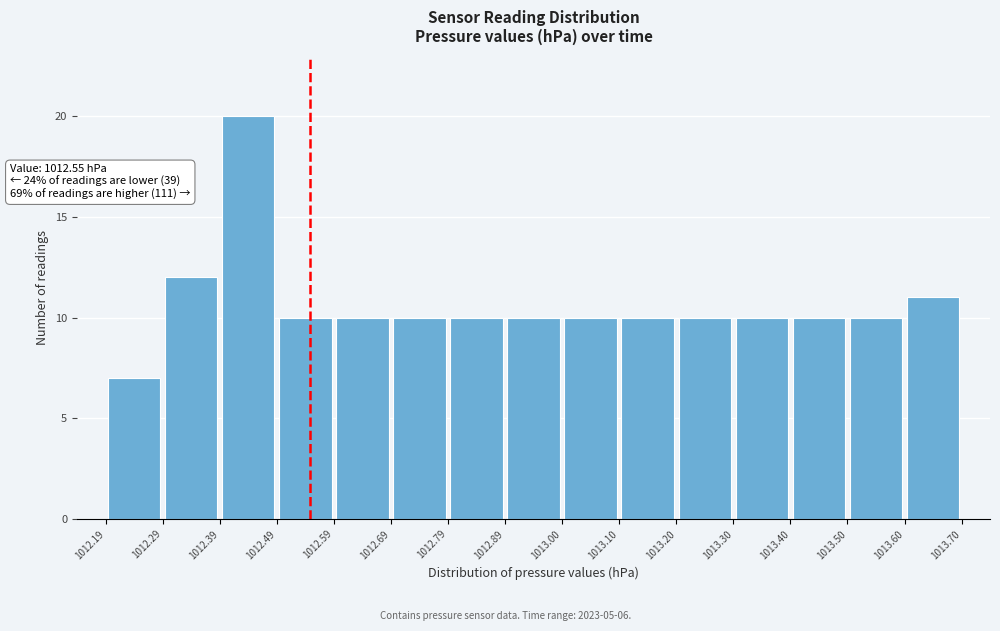

Over which range of the x-axis is the bar tallest?

1012.39 to 1012.49